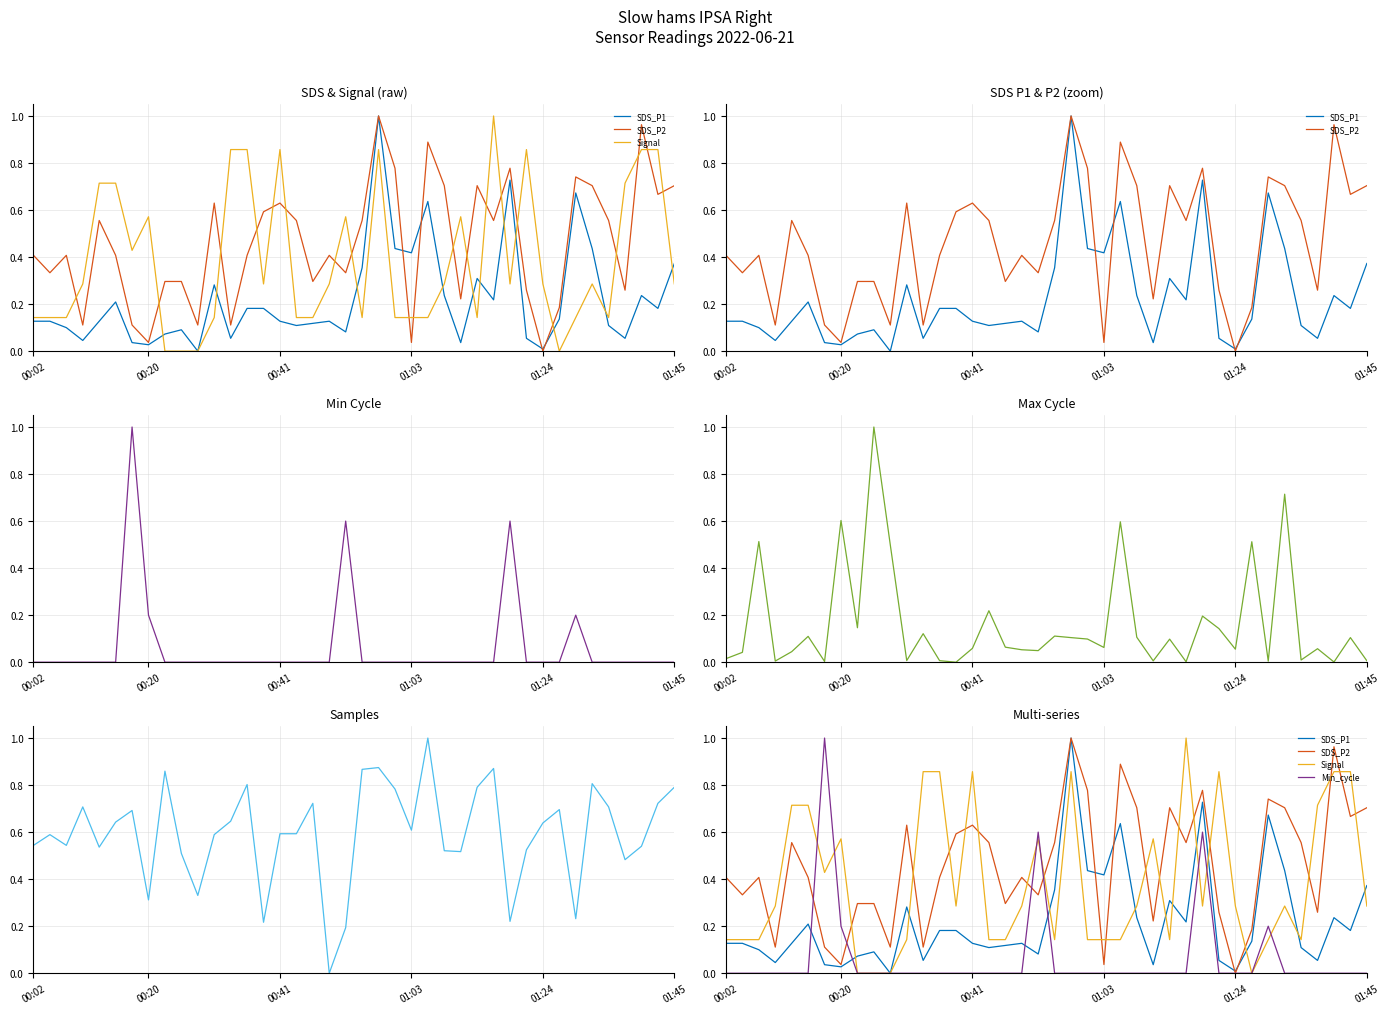

At which category is the sum across all series the highest?

21